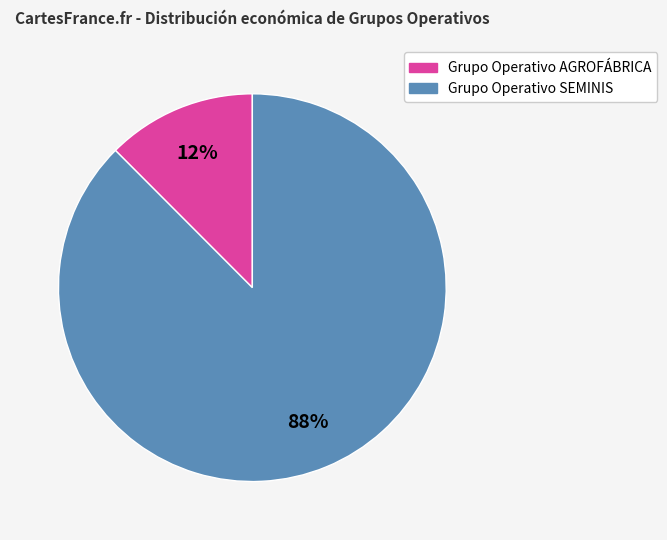

What percentage is the Grupo Operativo SEMINIS slice, to the nearest percent?

88%